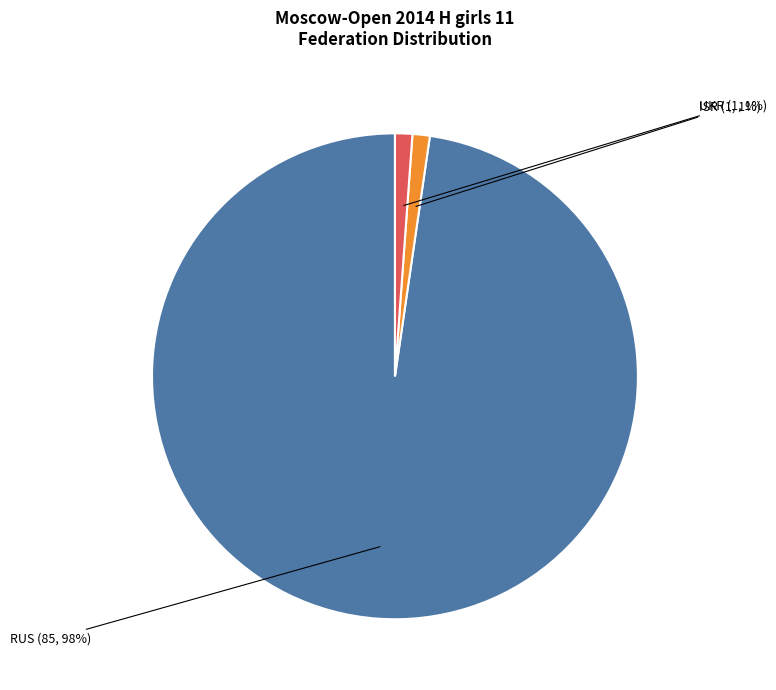

How many slices are in this pie chart?

3